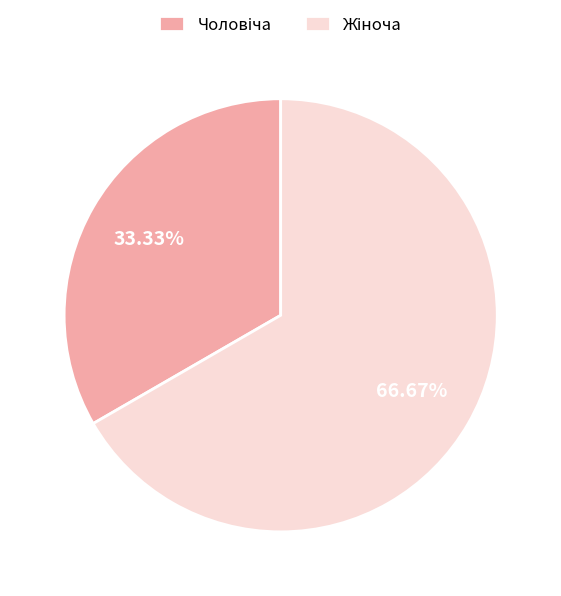

Does any single category account for the majority?

Yes